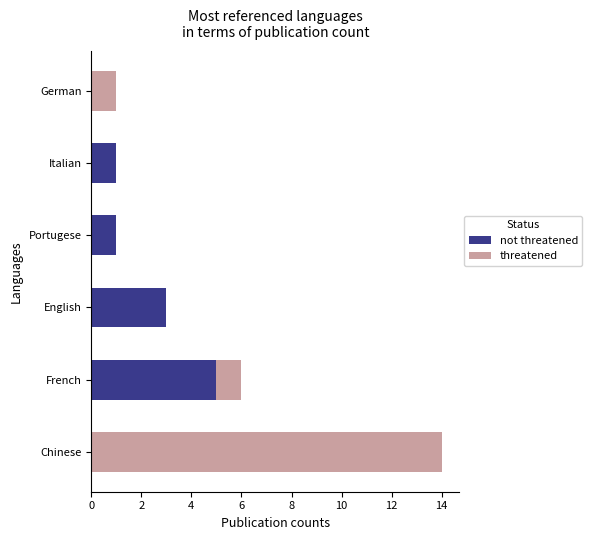

What are all the series names shown in the legend?

not threatened, threatened